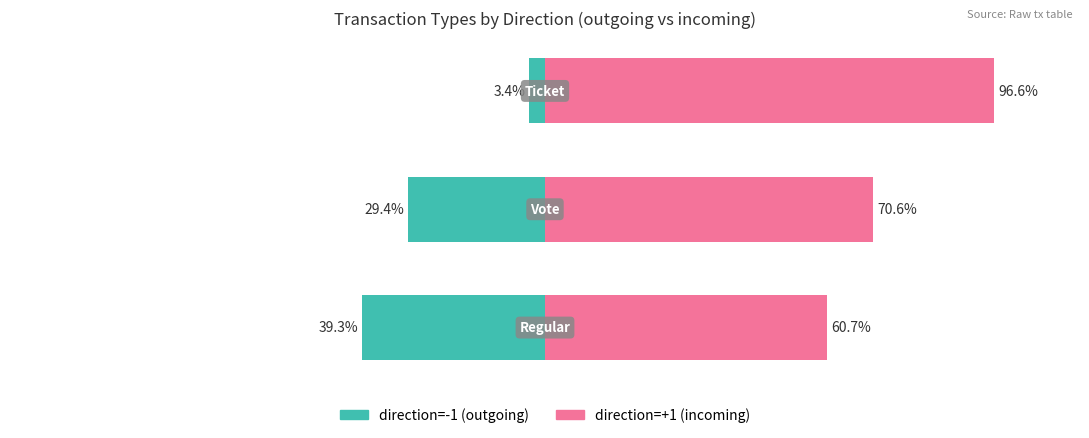

At which label is direction=-1 (outgoing) closest to -21?

1